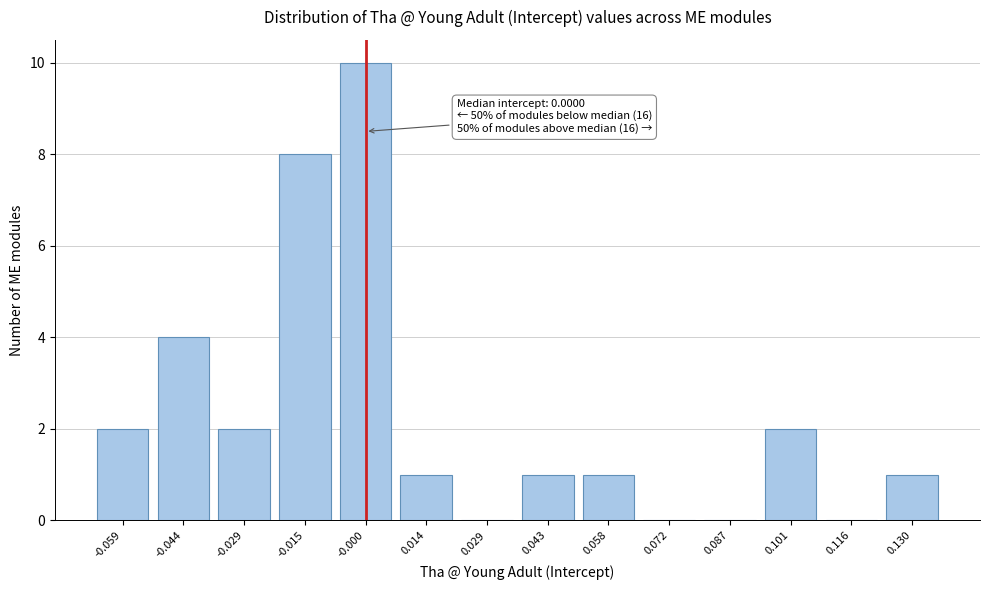

Reading left to right, transcribe all the data shown in this chart.

-0.059=2	-0.044=4	-0.029=2	-0.015=8	-0.000=10	0.014=1	0.029=0	0.043=1	0.058=1	0.072=0	0.087=0	0.101=2	0.116=0	0.130=1